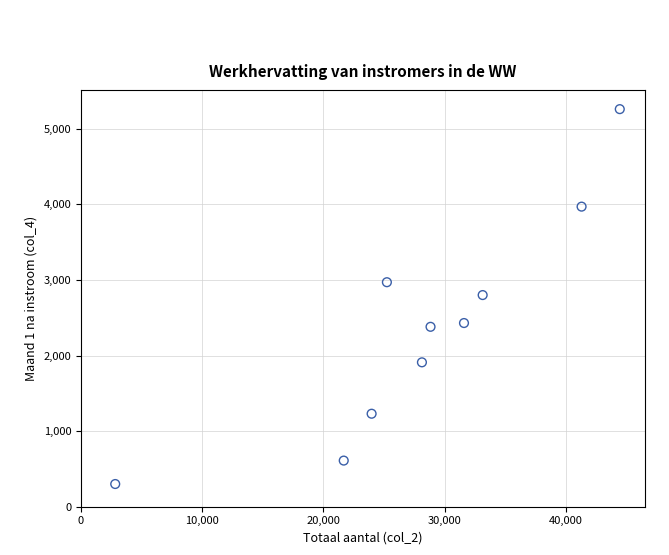

What is the range of X values (max minus min)?

41620